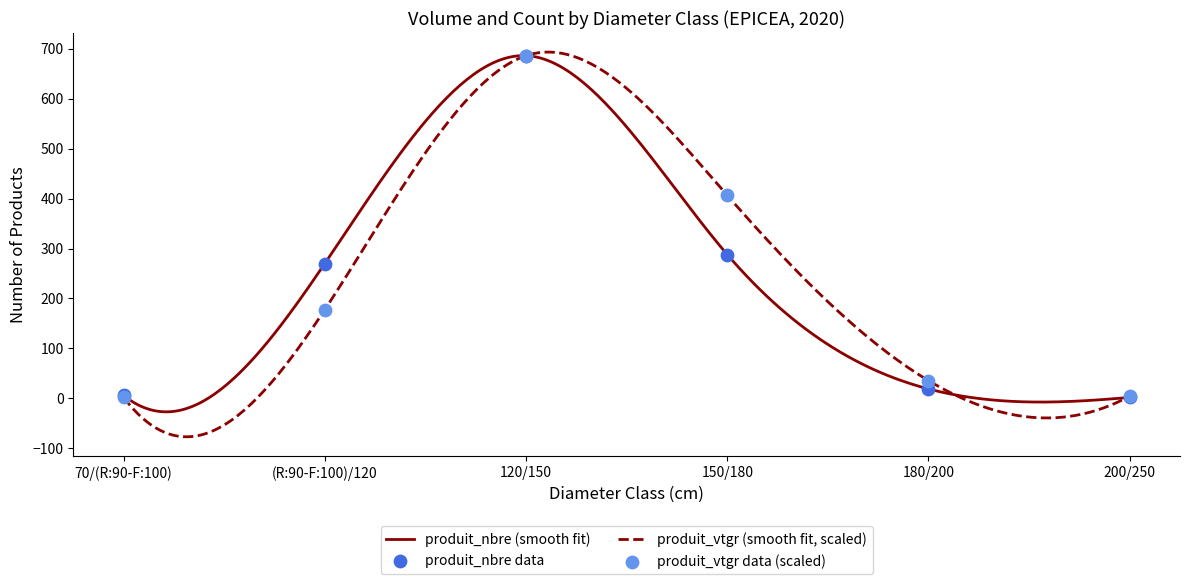

At how many categories does at least one series exceed 273?

2